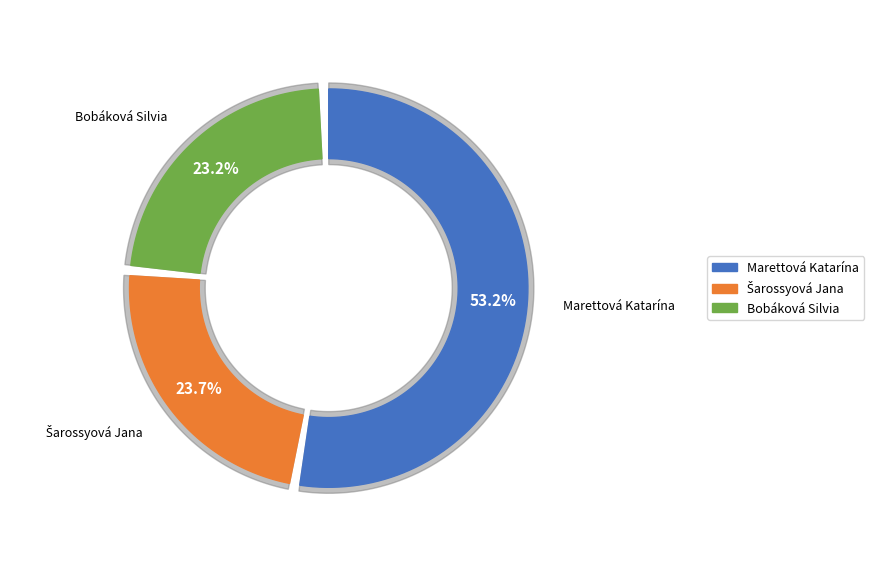

What portion of the pie excludes Marettová Katarína?

46.8%